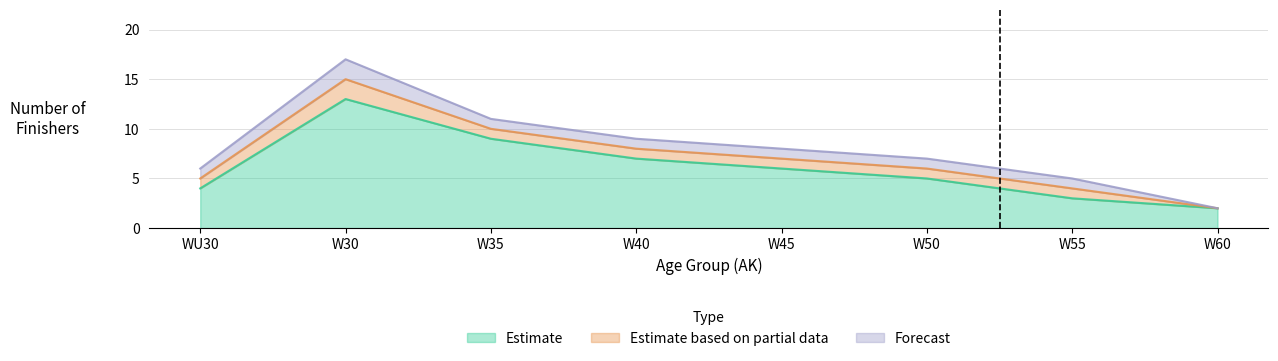

True or false: Estimate and Estimate based on partial data cross at least once.

False